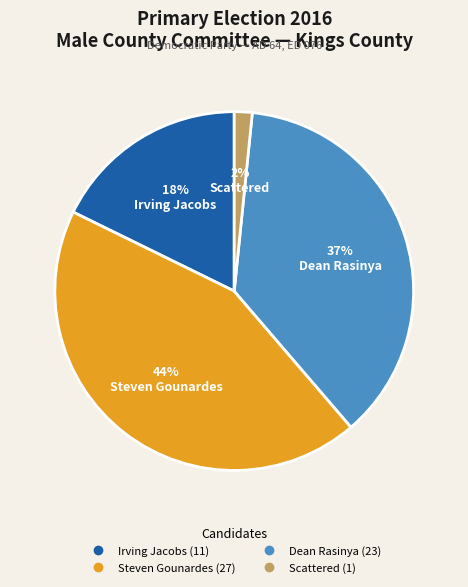

What is the largest slice in the pie chart?

Steven Gounardes